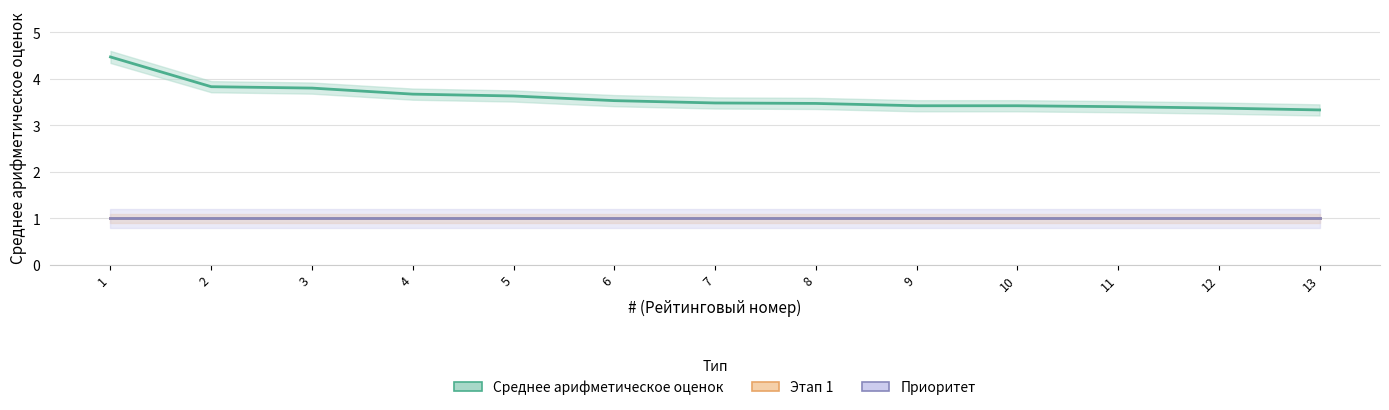

What is the difference between the maximum and minimum values in the Среднее арифметическое оценок series?

1.1